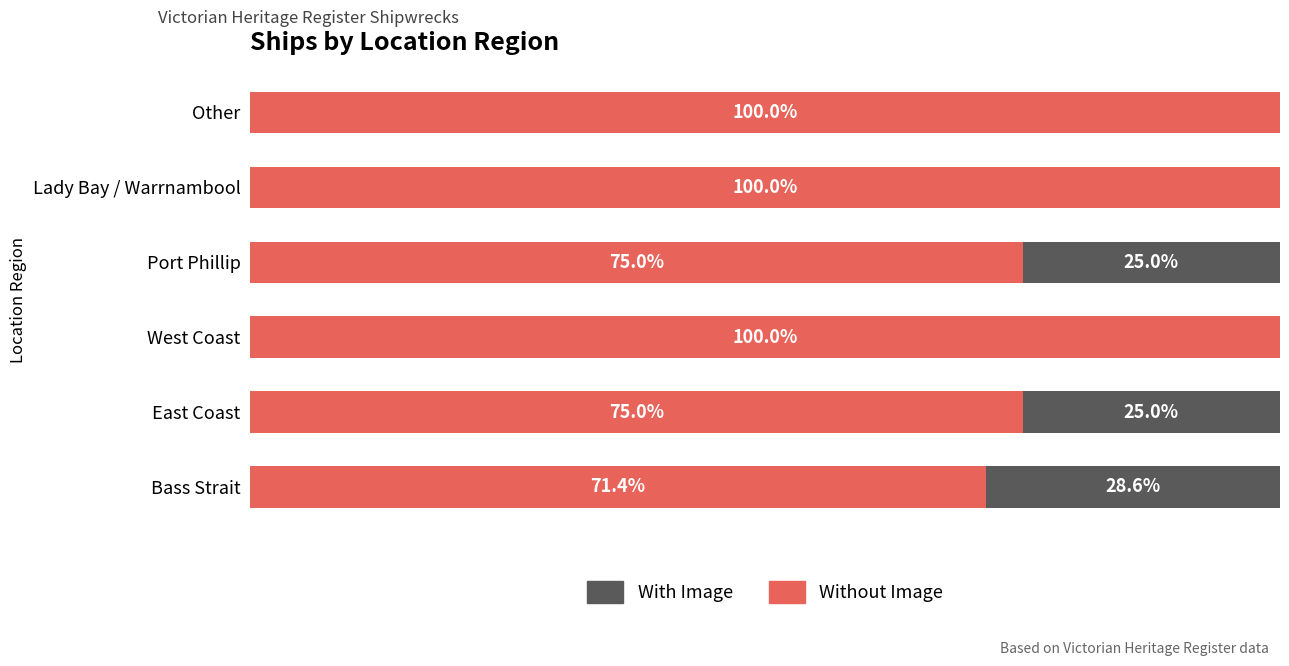

What are all the series names shown in the legend?

With Image, Without Image